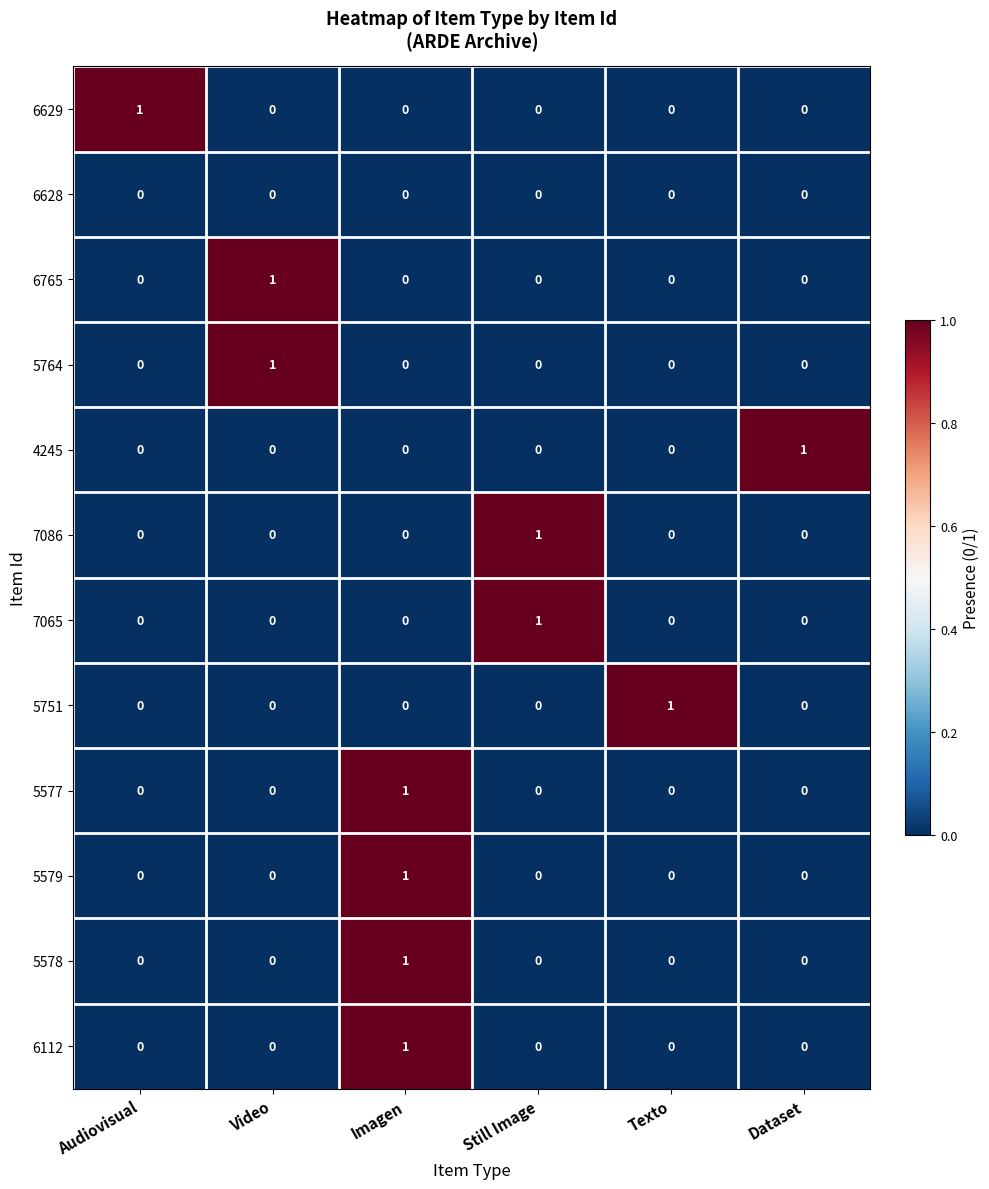

What is the maximum value shown in the chart?

1